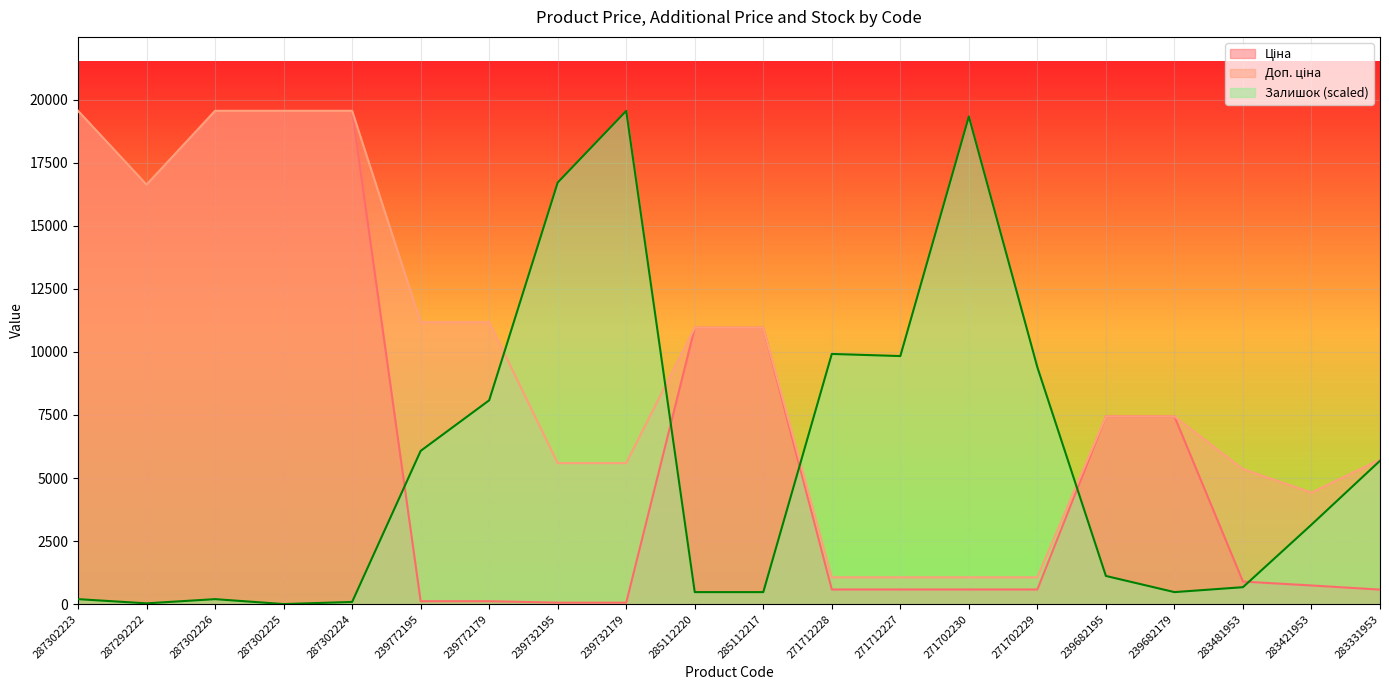

Count the number of data series in this chart.

3